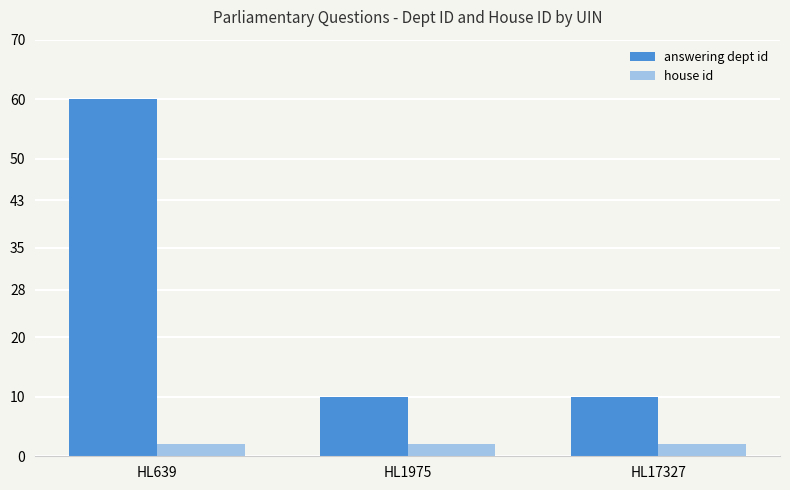

How many data points does each series have?

3